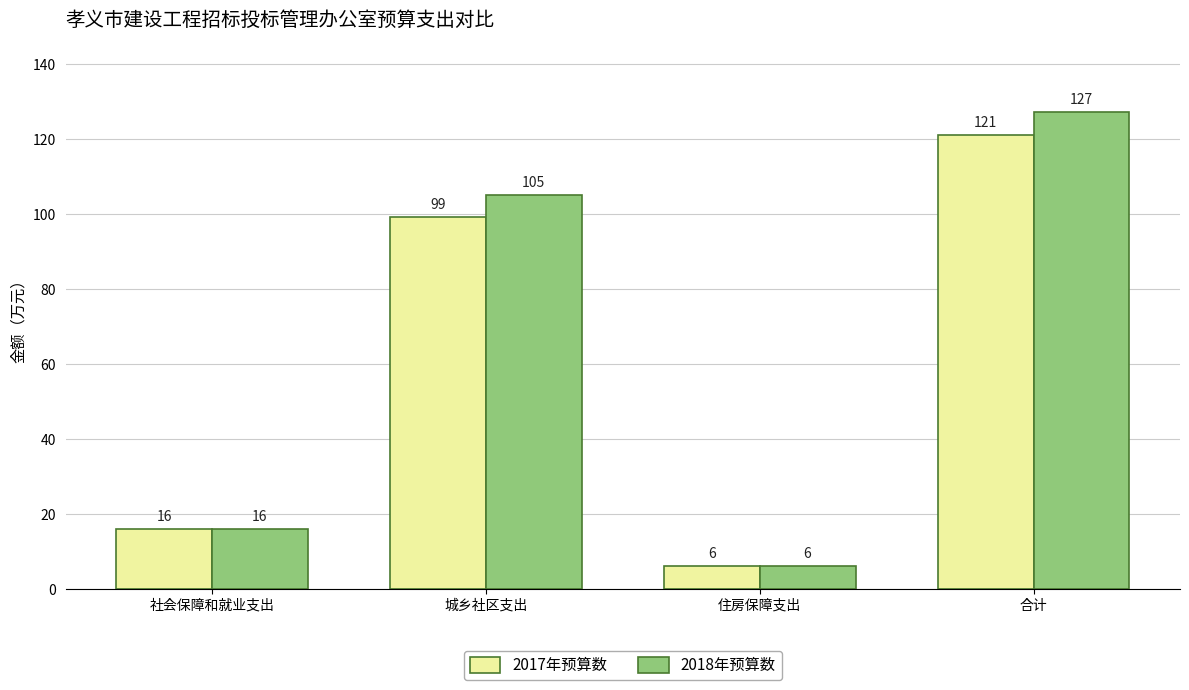

Rank the series by their maximum value, from lowest to highest.

2017年预算数, 2018年预算数